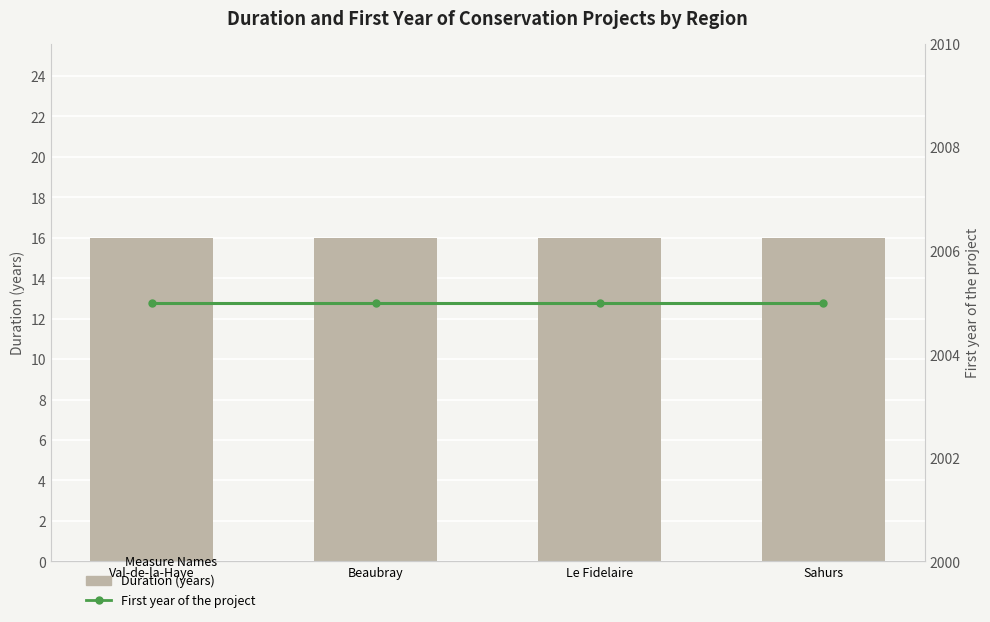

Reading left to right, what are all the values shown in this chart?

Duration (years): Val-de-la-Haye=16	Beaubray=16	Le Fidelaire=16	Sahurs=16
First year of the project: Val-de-la-Haye=2005	Beaubray=2005	Le Fidelaire=2005	Sahurs=2005